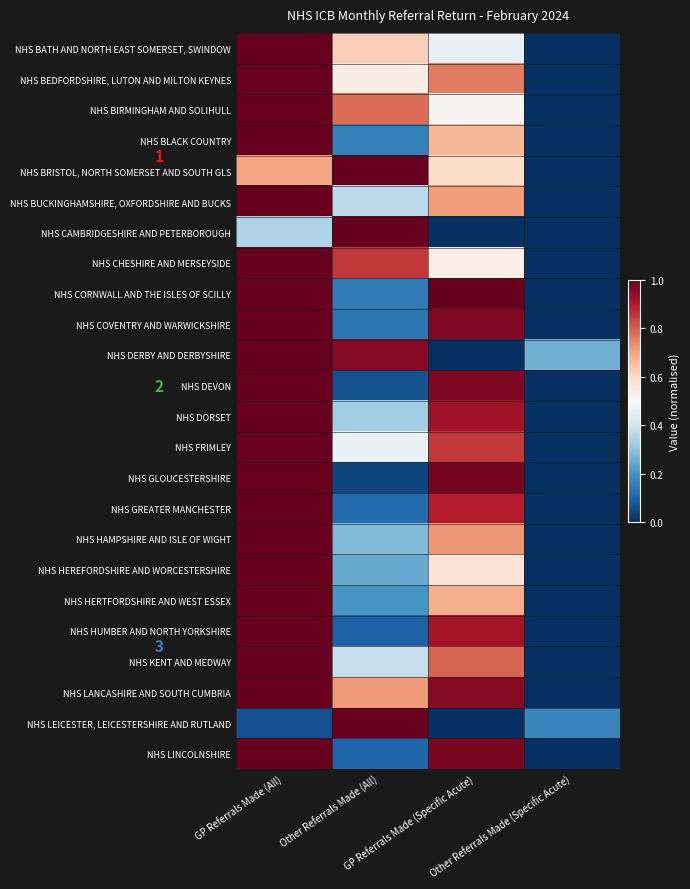

Is it true that NHS LANCASHIRE AND SOUTH CUMBRIA equals -0.4 at Other Referrals Made (Specific Acute)?

False